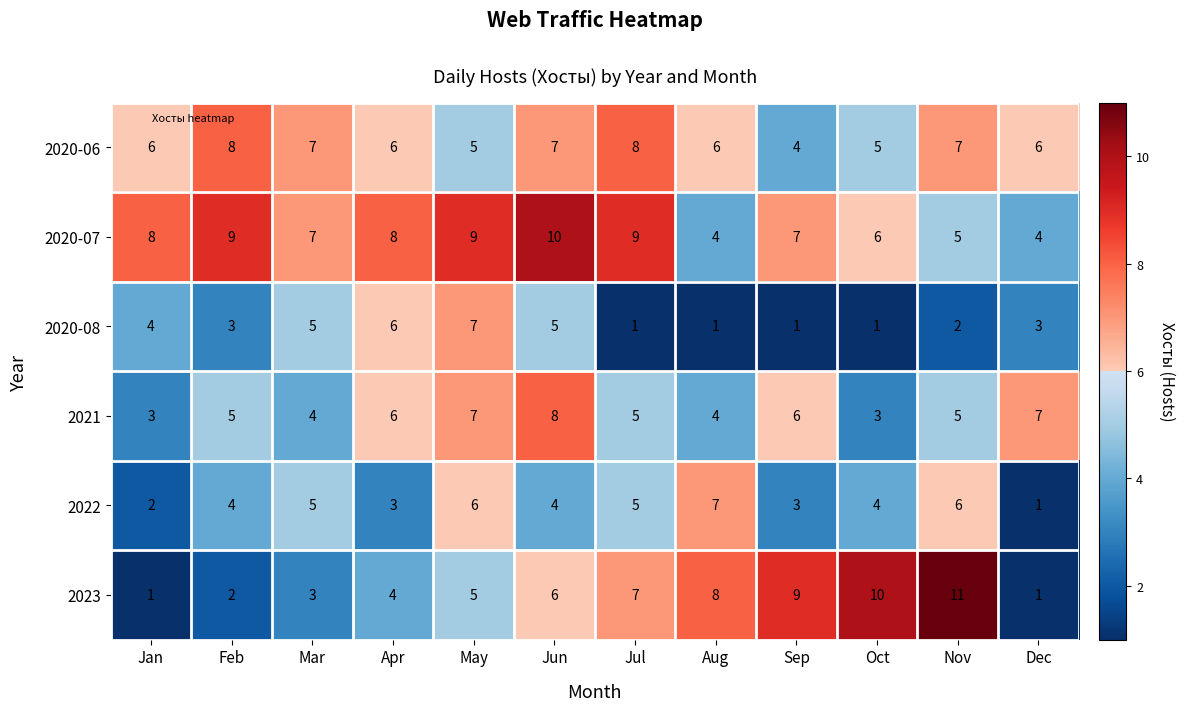

Which series has the largest range (max minus min)?

2023